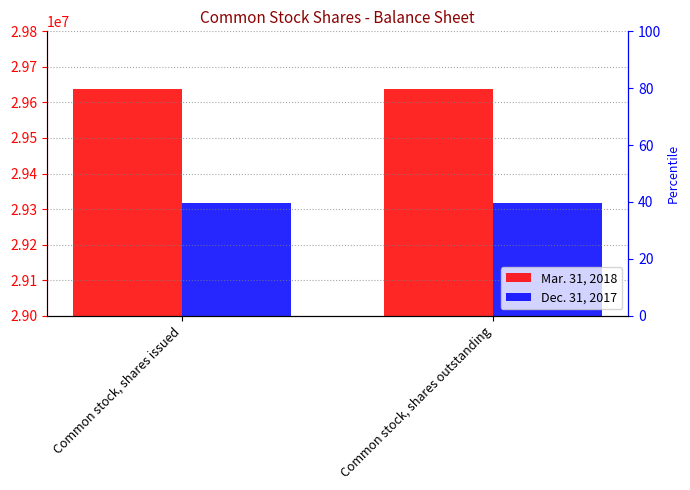

Is it true that Dec. 31, 2017 equals 29318081 at Common stock, shares outstanding?

True